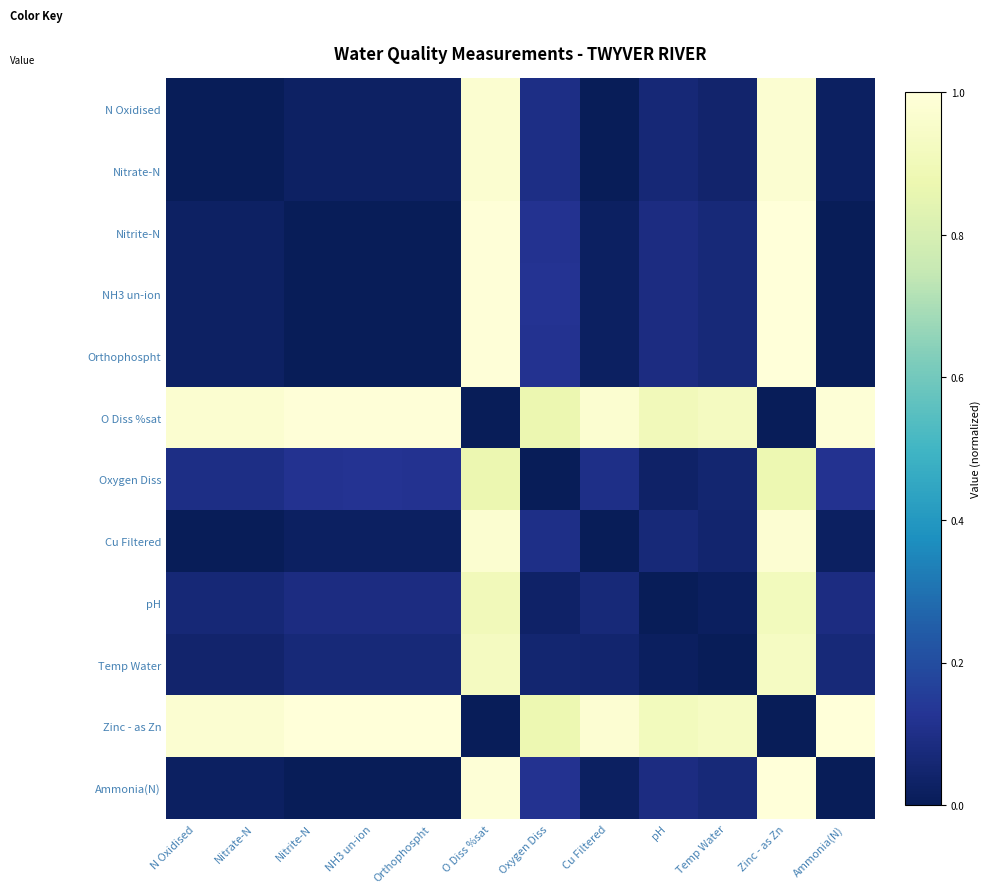

Which series has the largest total across all categories?

Zinc - as Zn